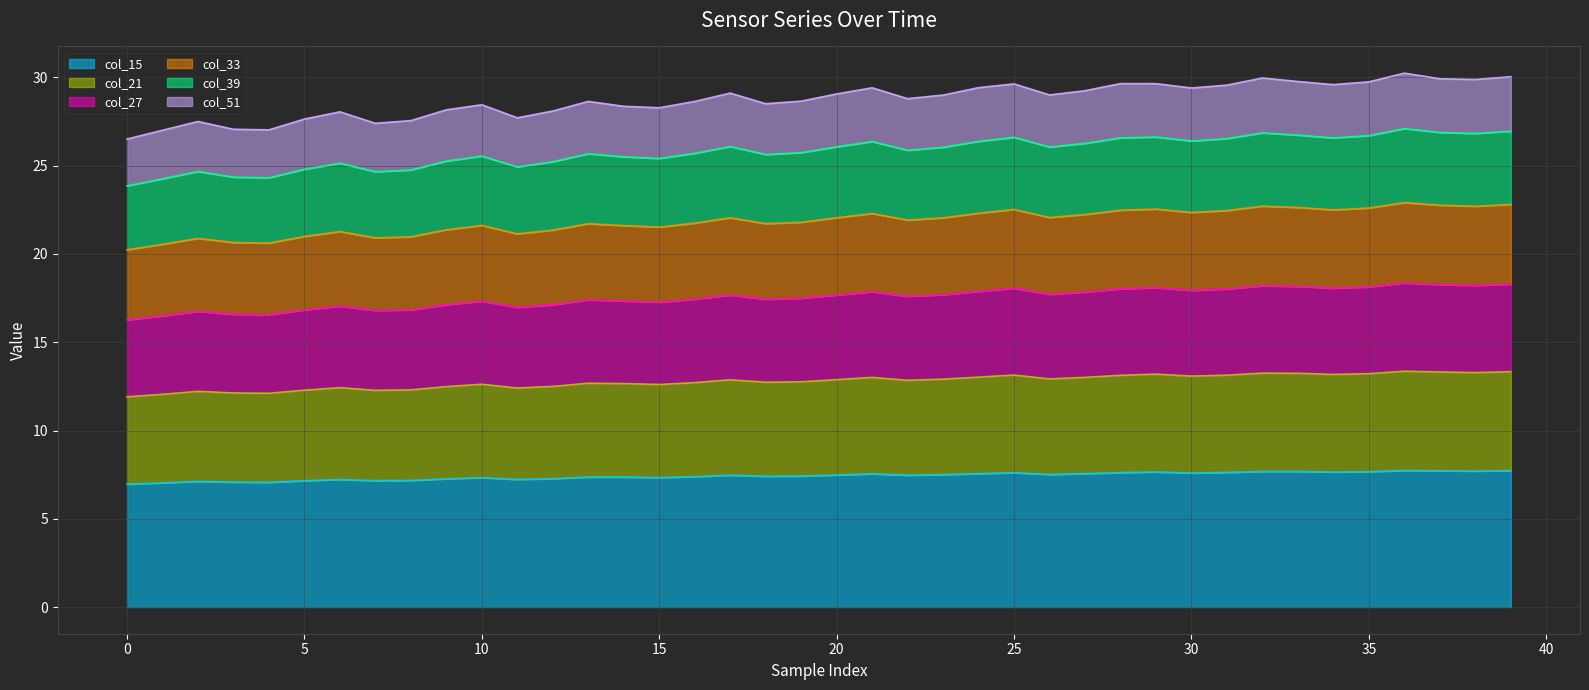

What is the maximum value for col_15?

7.7